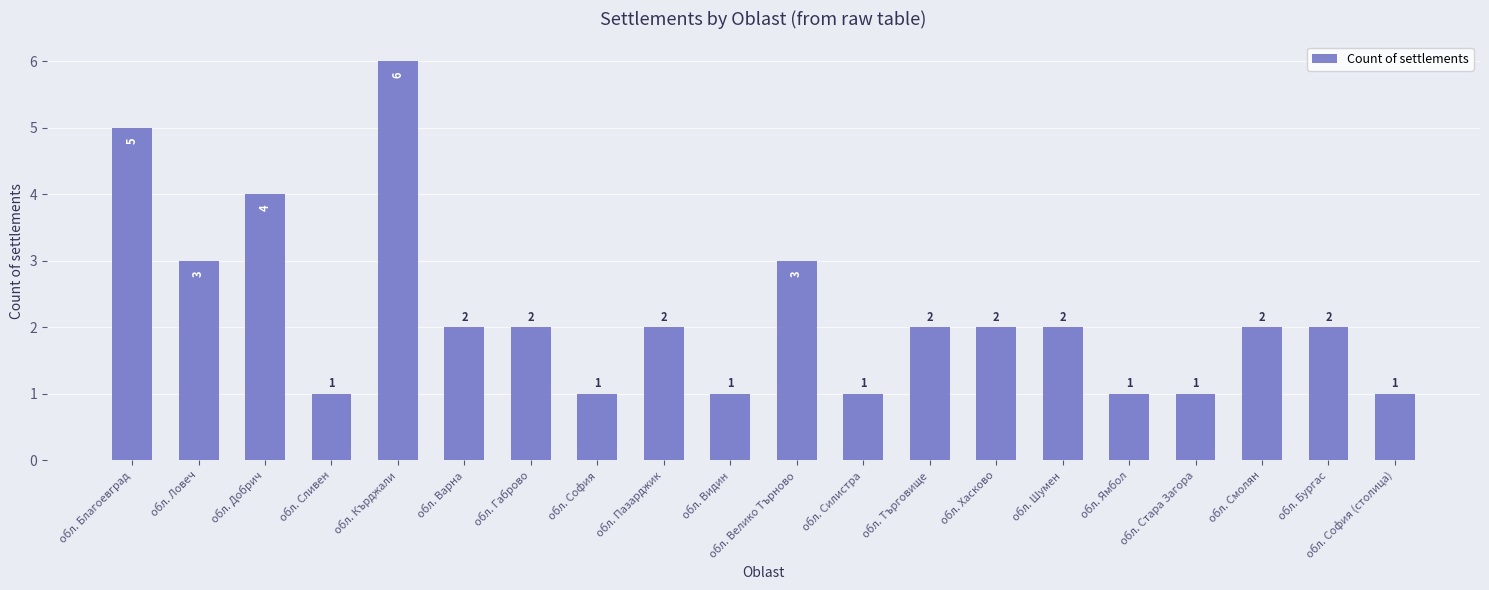

True or false: the data shows 10 at обл. Кърджали.

False